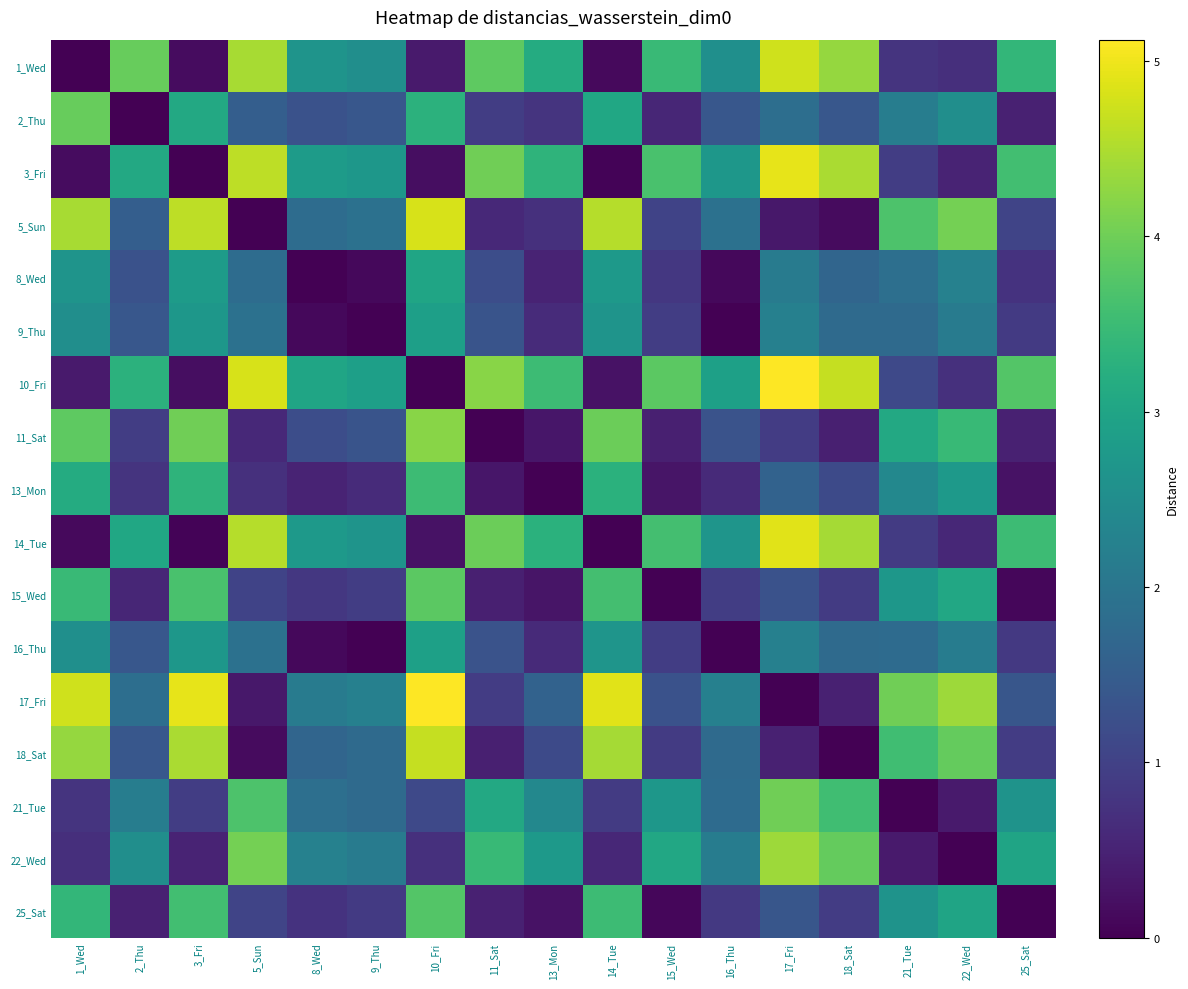

At which category is the sum across all series the highest?

10_Fri